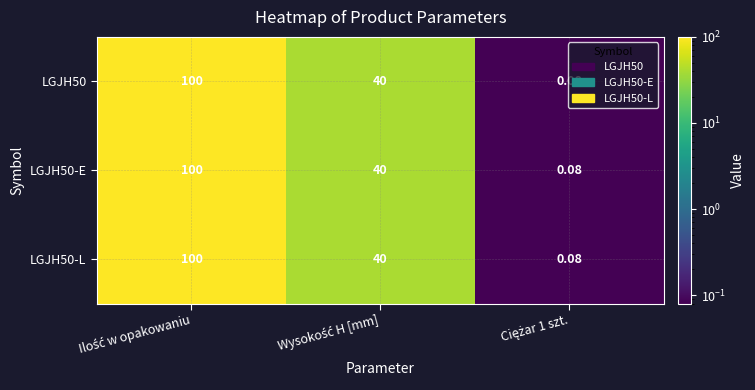

Count the number of categories in the chart.

3